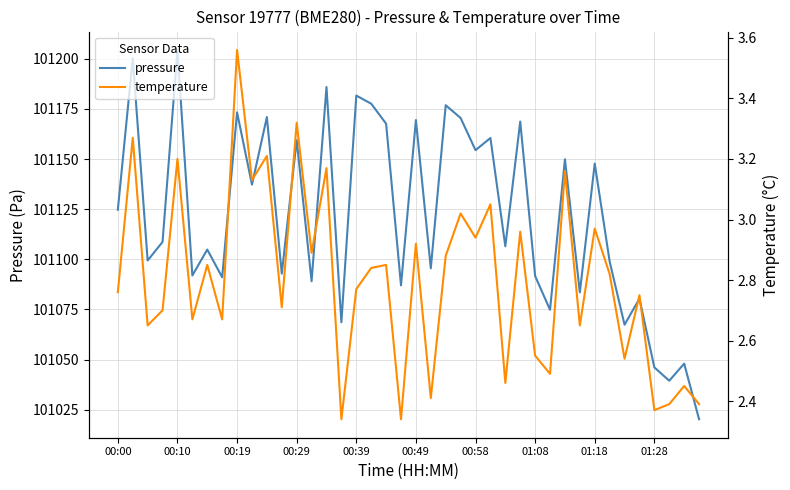

How many interior local valleys does the pressure series have?

15